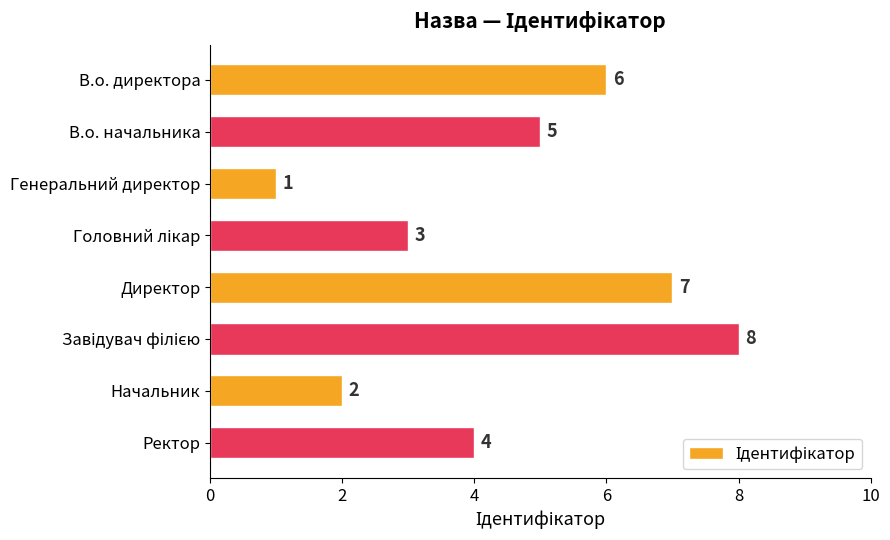

What is the ratio of the value at Начальник to the value at Директор?

0.3